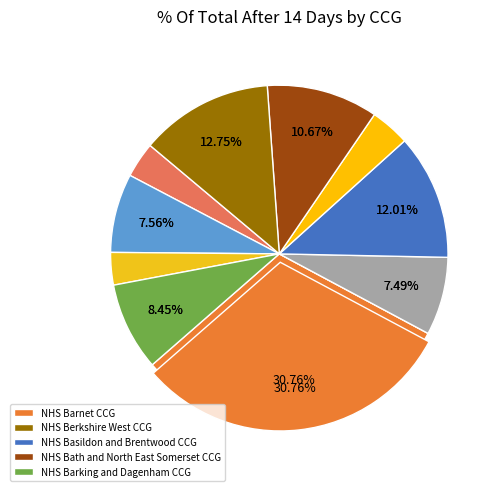

What portion of the pie excludes NHS Barnet CCG?

69.2%